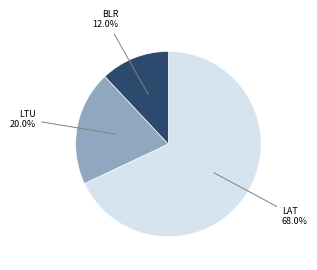

Does any single category account for the majority?

Yes